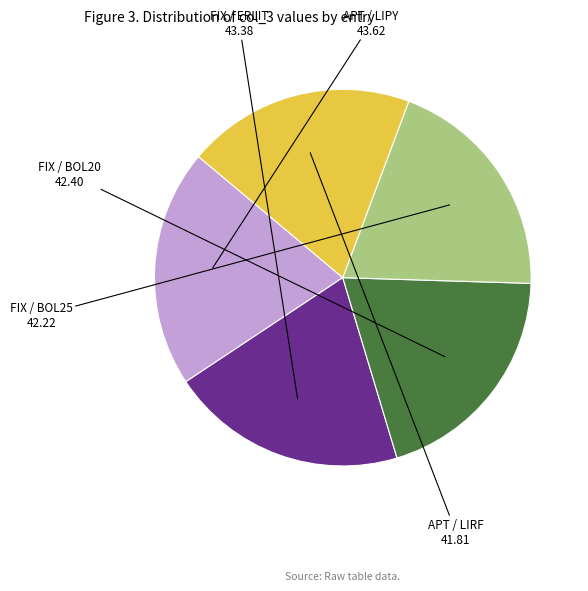

Does any single category account for the majority?

No